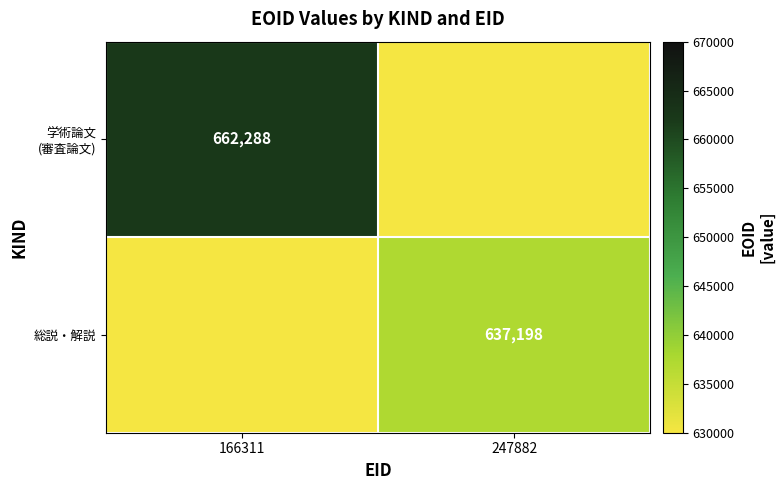

Is it true that 学術論文 (審査論文) equals 662288 at 166311?

True